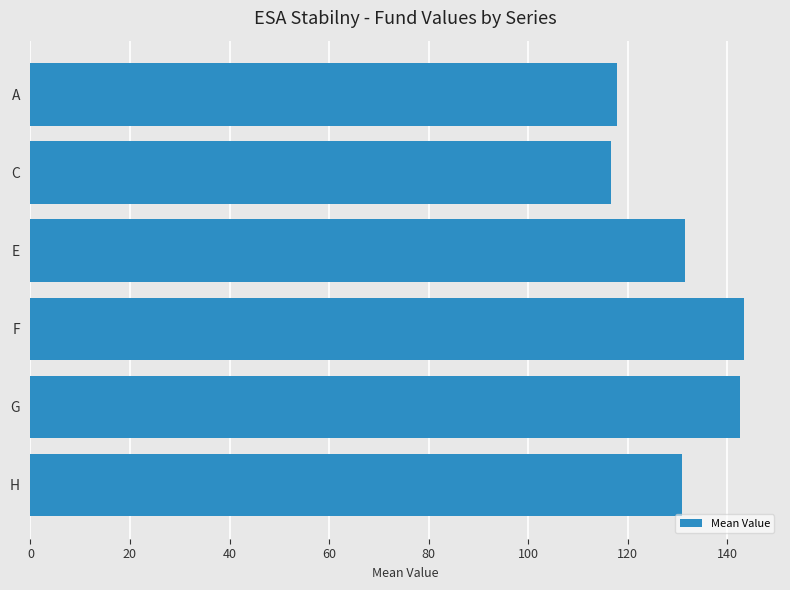

Reading top to bottom, list all the values displayed in this chart.

A=117.9	C=116.7	E=131.5	F=143.4	G=142.6	H=130.8